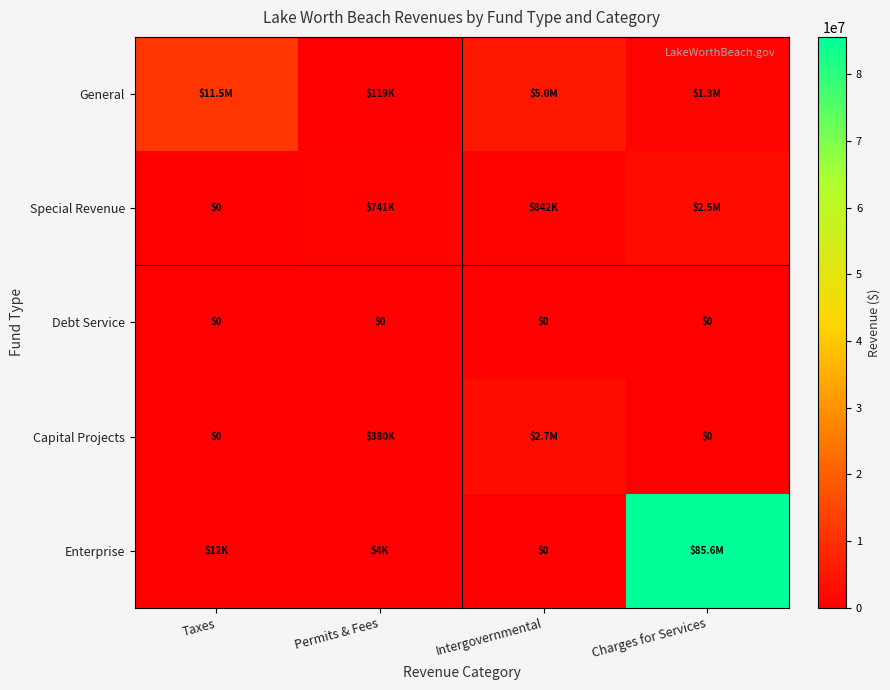

Is it true that Special Revenue equals 891141 at Taxes?

False